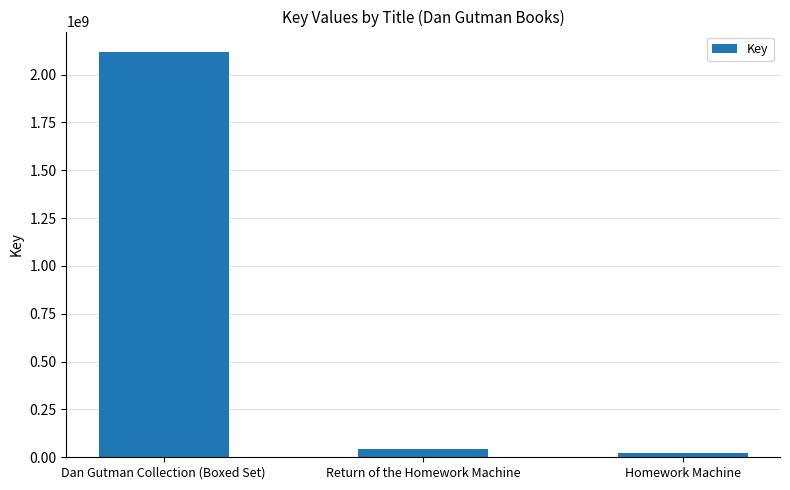

What is the greatest value displayed?

2119385169